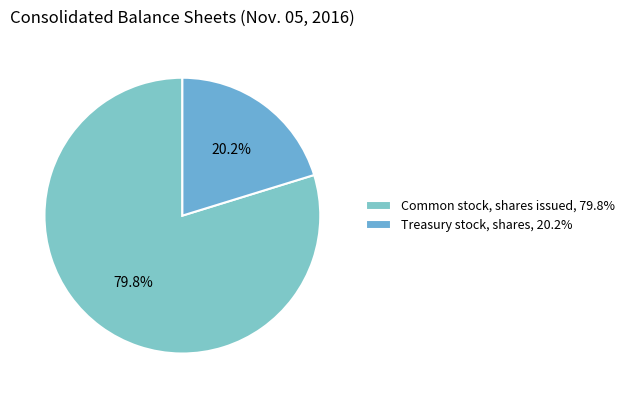

To the nearest percent, what is the difference between the largest and smallest slice percentages?

60%